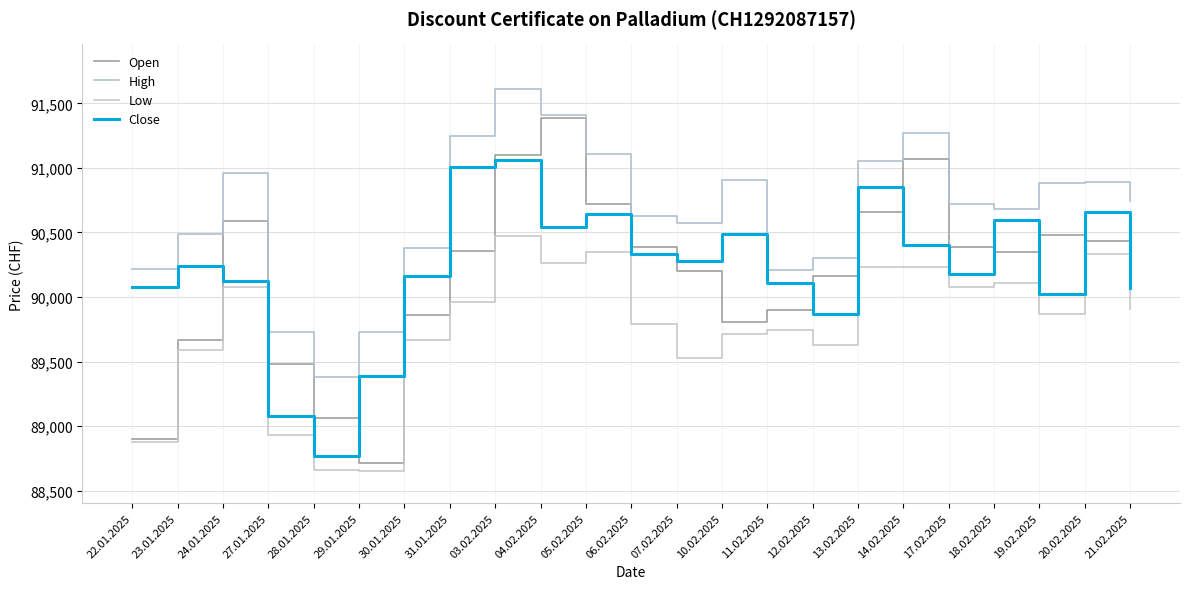

At which category does Close reach its first local peak?

23.01.2025